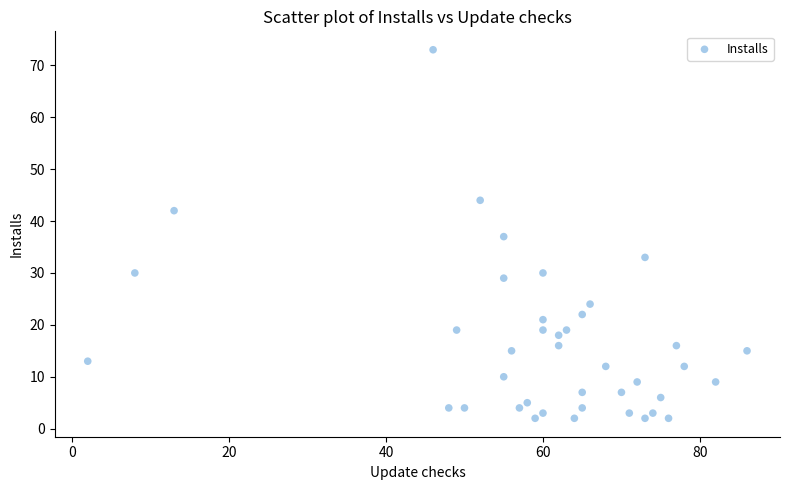

What is the range of Y values (max minus min)?

71